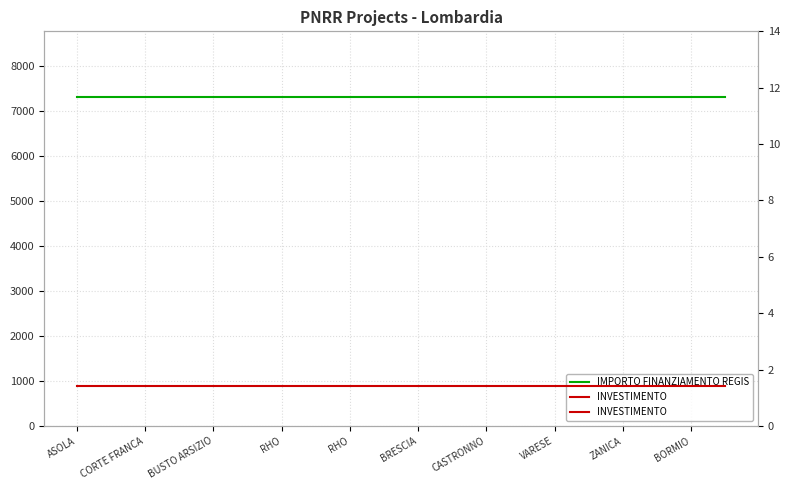

Rank the series by their maximum value, from highest to lowest.

IMPORTO FINANZIAMENTO REGIS, INVESTIMENTO